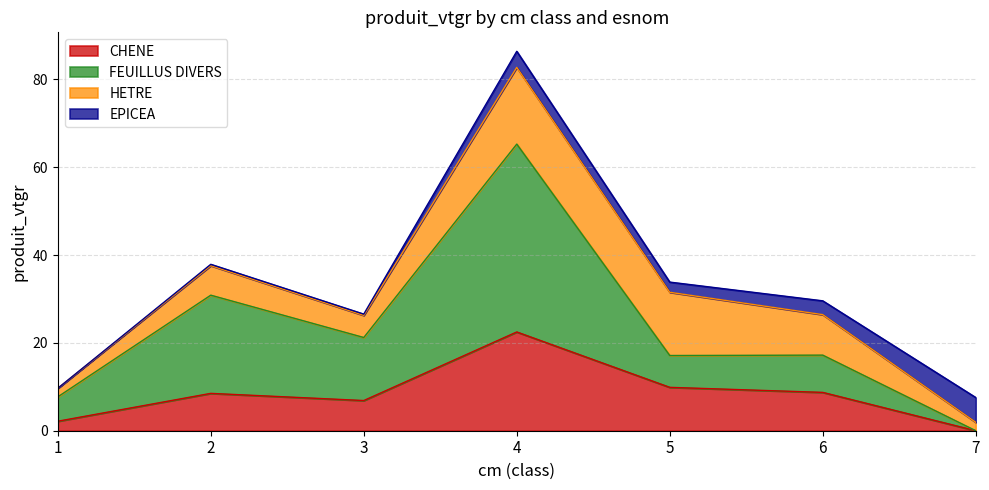

Does the chart have visible grid lines?

Yes